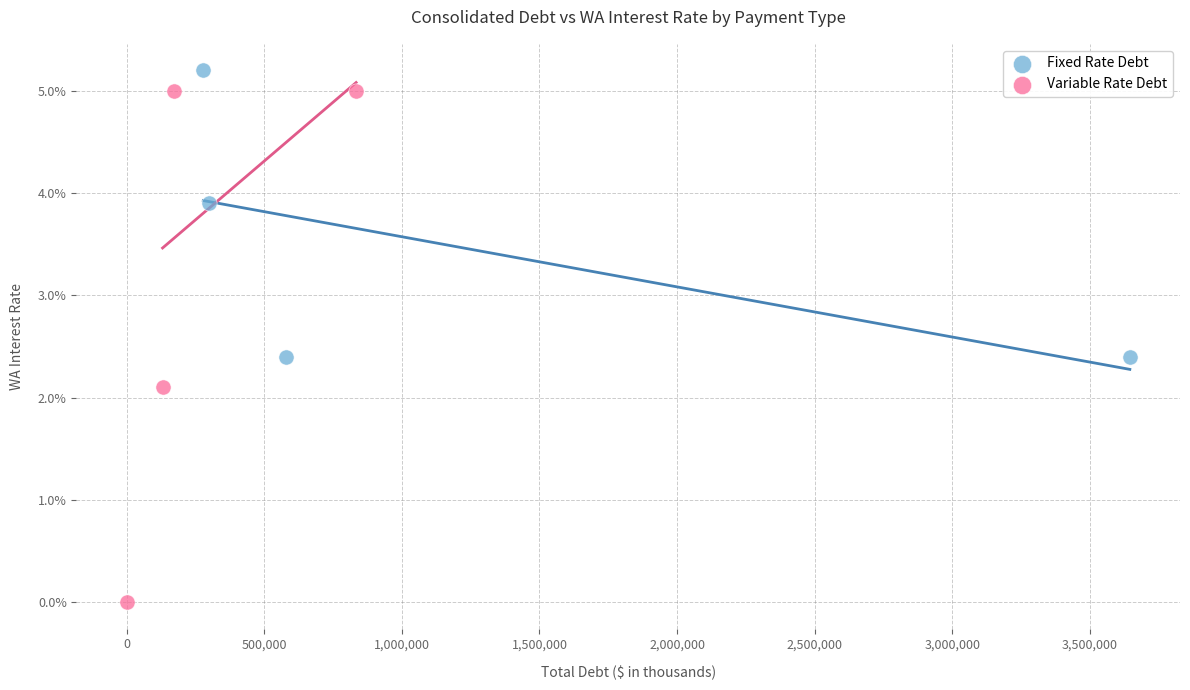

What are all the series names shown in the legend?

Fixed Rate Debt, Variable Rate Debt